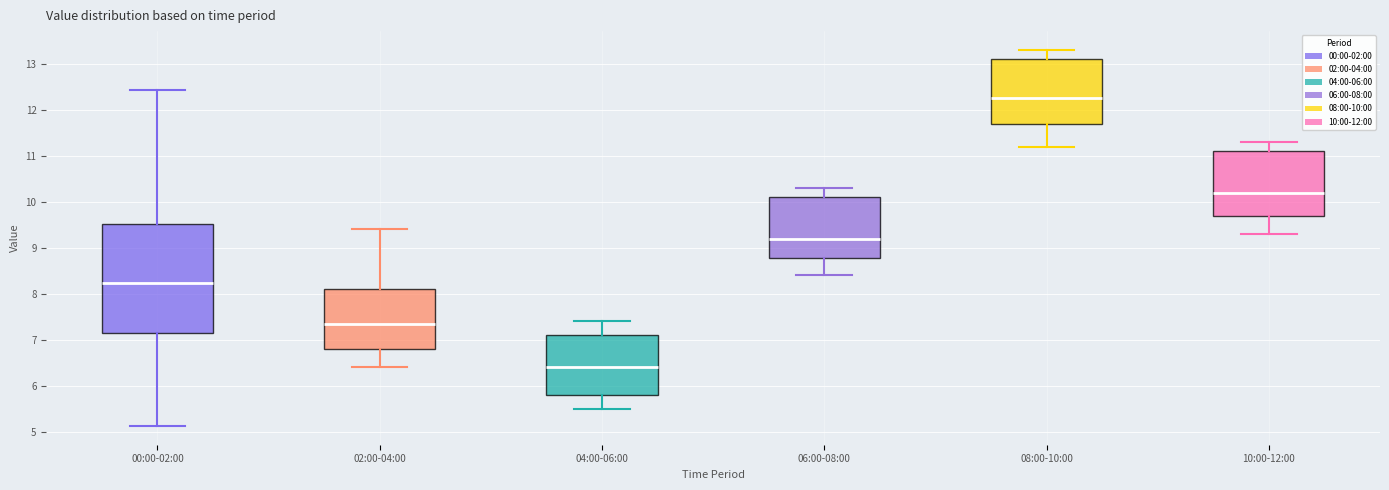

Reading left to right, transcribe this box plot: for each box, give where its median line is, the range the box spans, and where its two whiskers end, as read against the y-axis. The values are not printed on the chart, so give them approximately, as read against the axis.

00:00-02:00: median 8.2, box 7.1 to 9.5, whiskers 5.1 to 12.4
02:00-04:00: median 7.4, box 6.8 to 8.1, whiskers 6.4 to 9.4
04:00-06:00: median 6.4, box 5.8 to 7.1, whiskers 5.5 to 7.4
06:00-08:00: median 9.2, box 8.8 to 10.1, whiskers 8.4 to 10.3
08:00-10:00: median 12.3, box 11.7 to 13.1, whiskers 11.2 to 13.3
10:00-12:00: median 10.2, box 9.7 to 11.1, whiskers 9.3 to 11.3